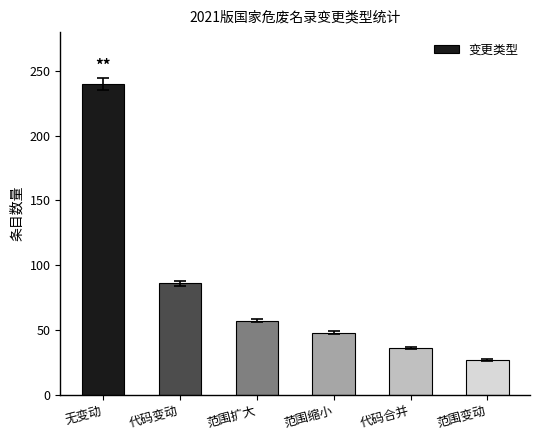

What is the ratio of the value at 无变动 to the value at 代码变动?

2.8